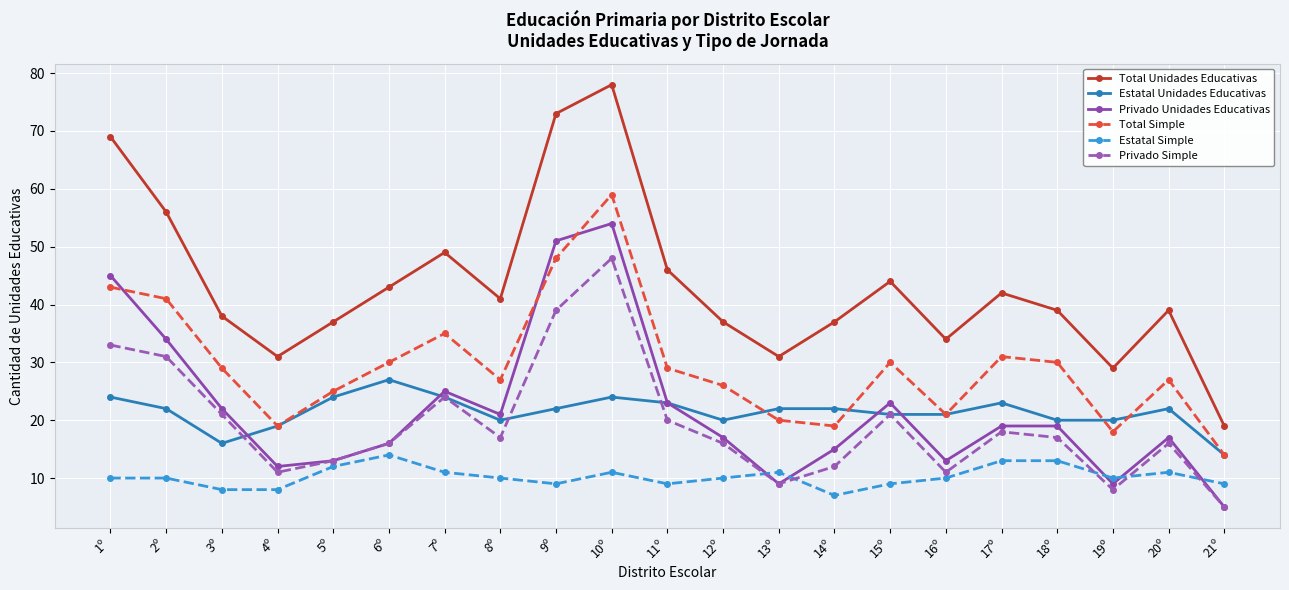

True or false: Privado Unidades Educativas has more than 1 points higher than both neighbors.

True